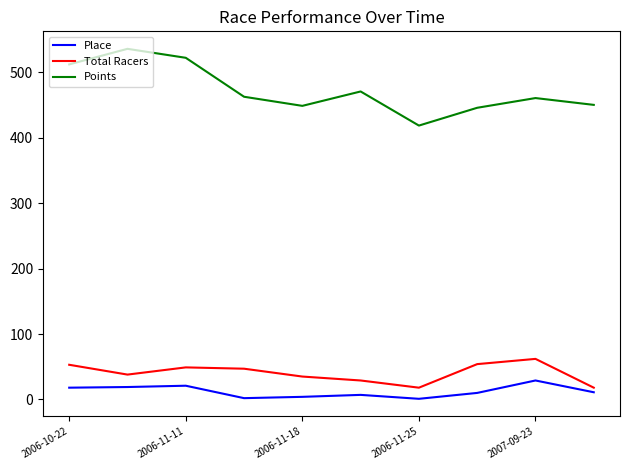

True or false: Points and Total Racers intersect in this chart.

False